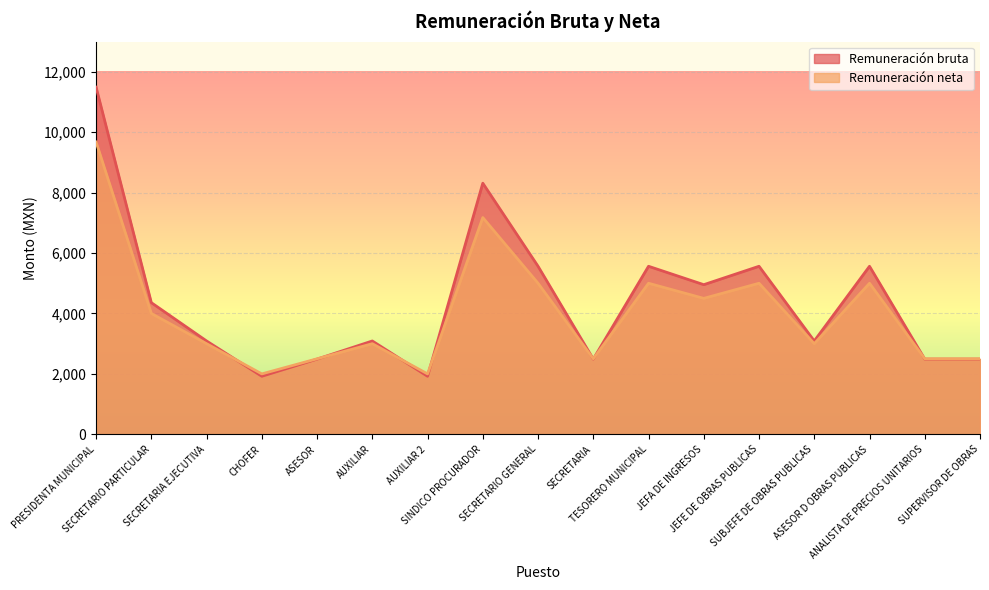

At which label is Remuneración bruta closest to 6706?

SECRETARIO GENERAL